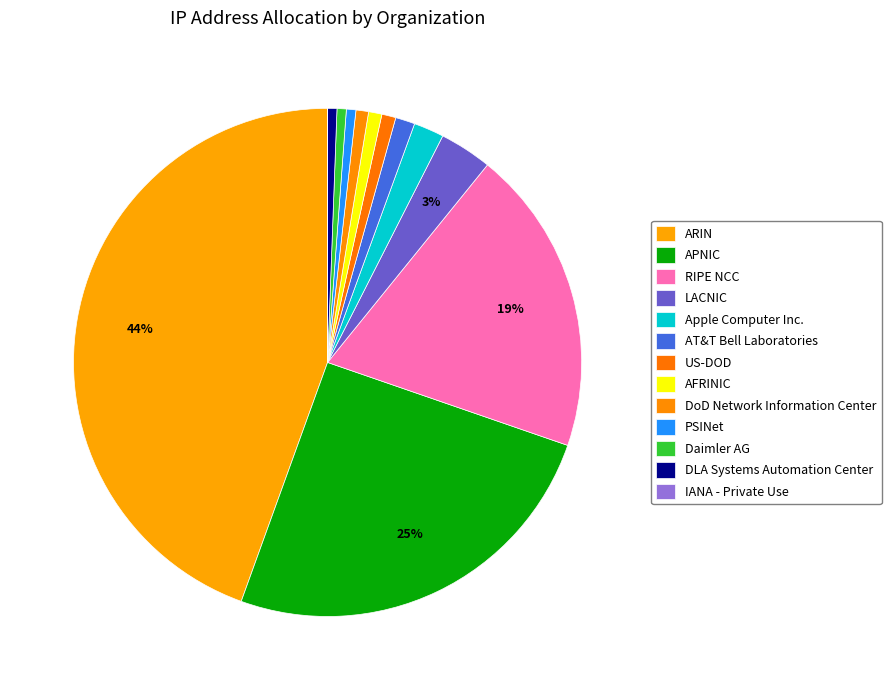

Between AFRINIC and AT&T Bell Laboratories, which is larger?

AT&T Bell Laboratories